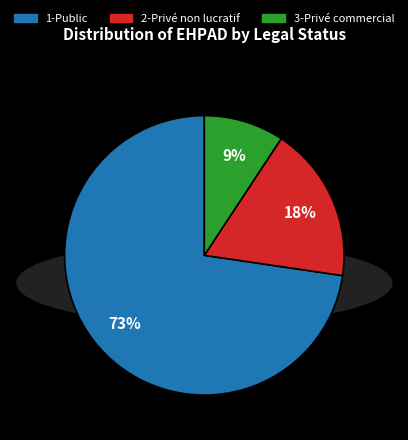

Is it true that 1-Public is 86% of the pie?

False